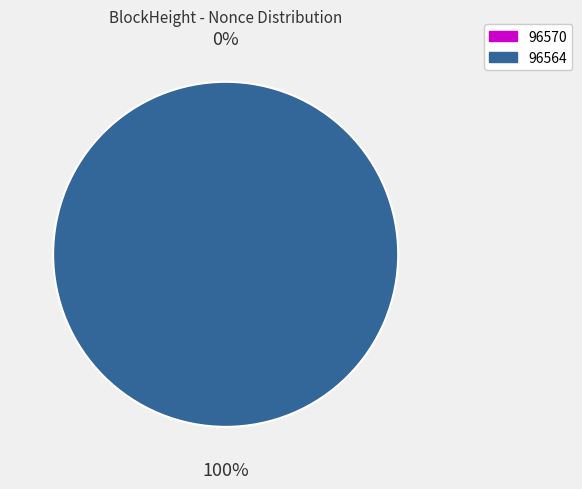

What percentage is the 96564 slice, to the nearest percent?

100%